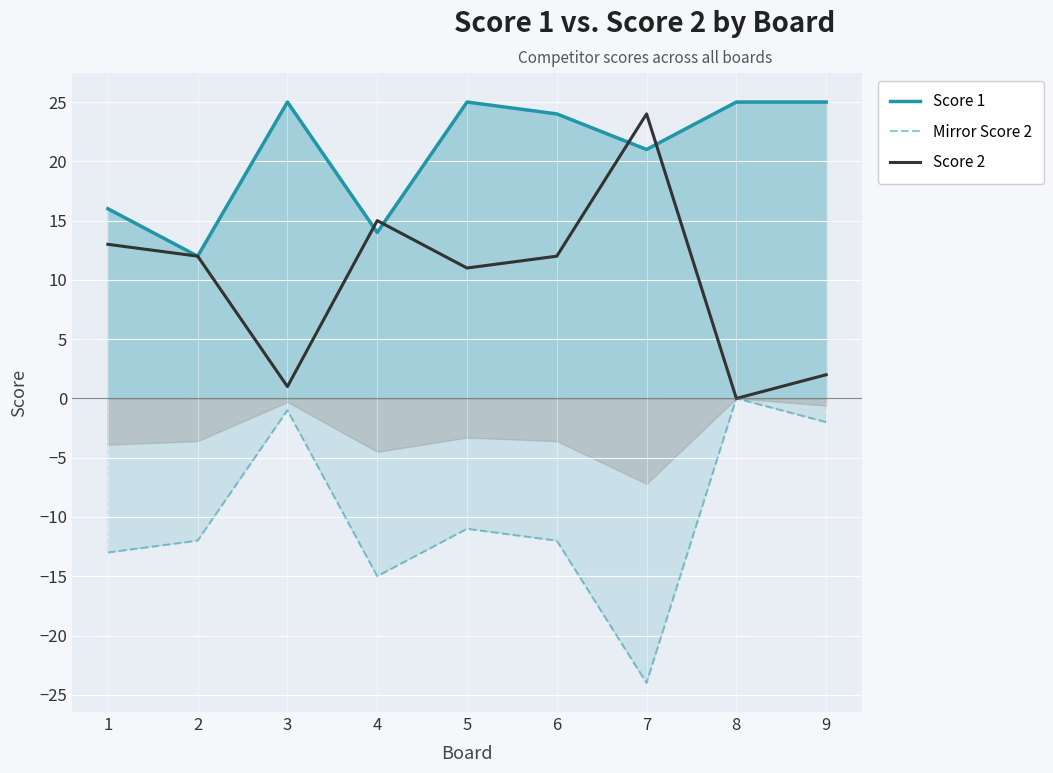

How many values in Score 2 are above zero?

8